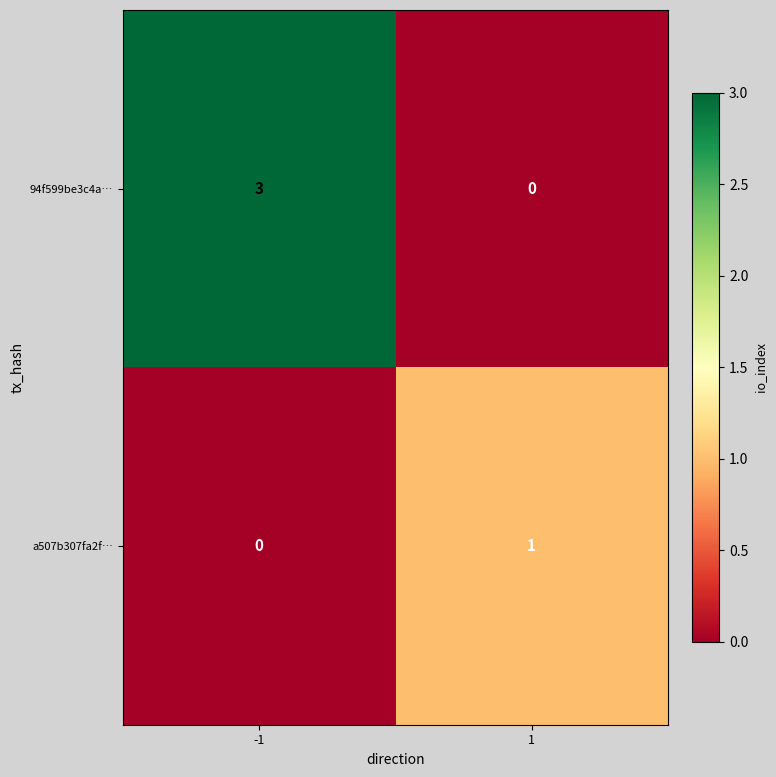

What is the sum of the 94f599be3c4a… values at 1 and -1?

3